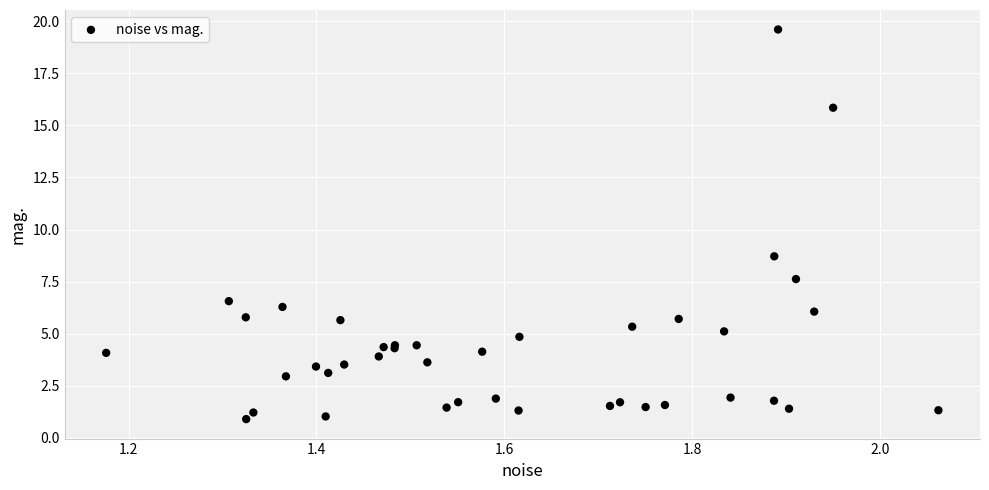

What Y value in the scatter plot is closest to 10?

8.7